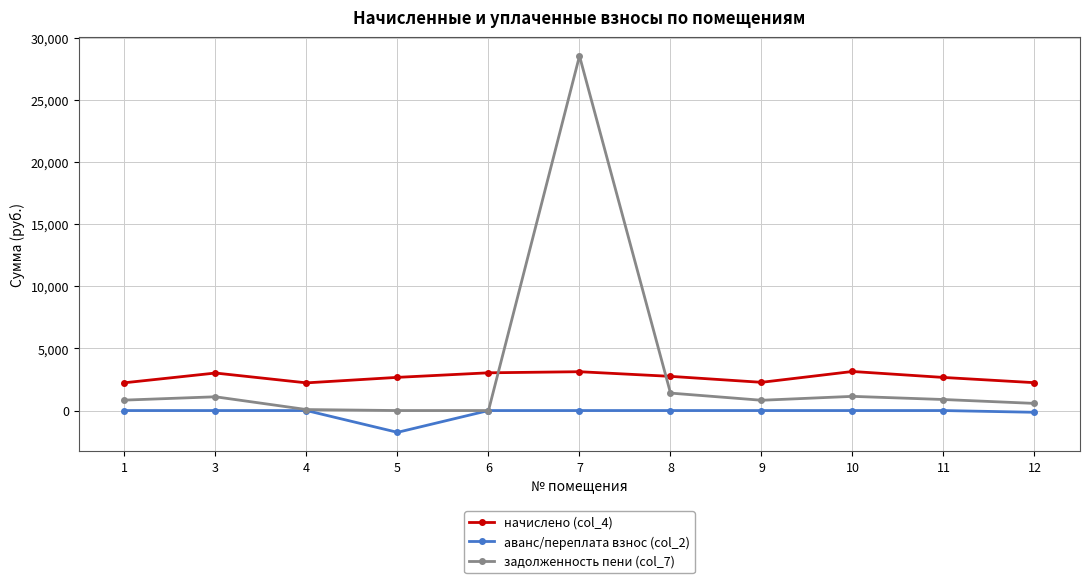

Does the chart display data point markers on the line(s)?

Yes